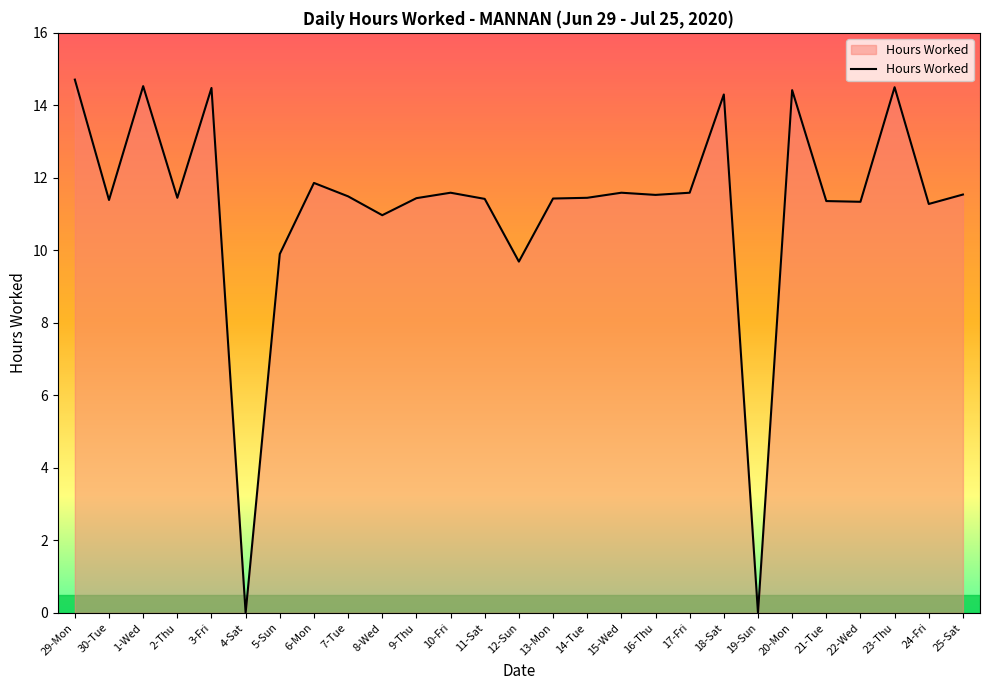

What is the approximate value at 13-Mon?

11.4